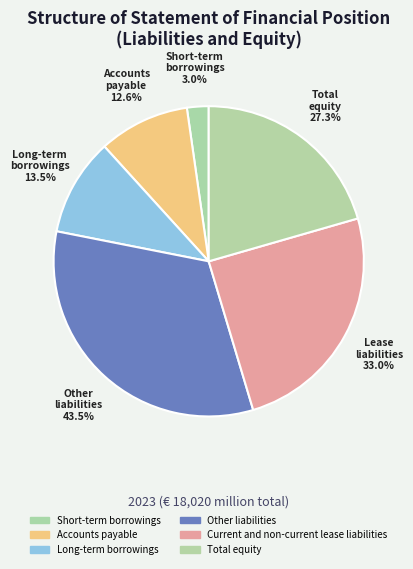

The Current and non-current lease liabilities slice represents 25% of the pie. True or false?

True